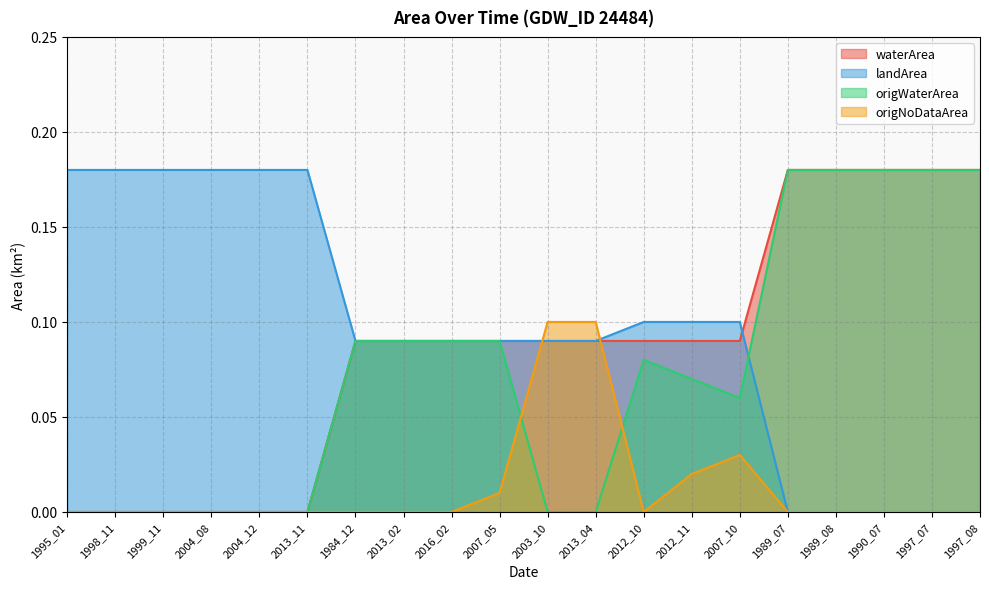

True or false: waterArea has more than 2 interior local peaks.

False